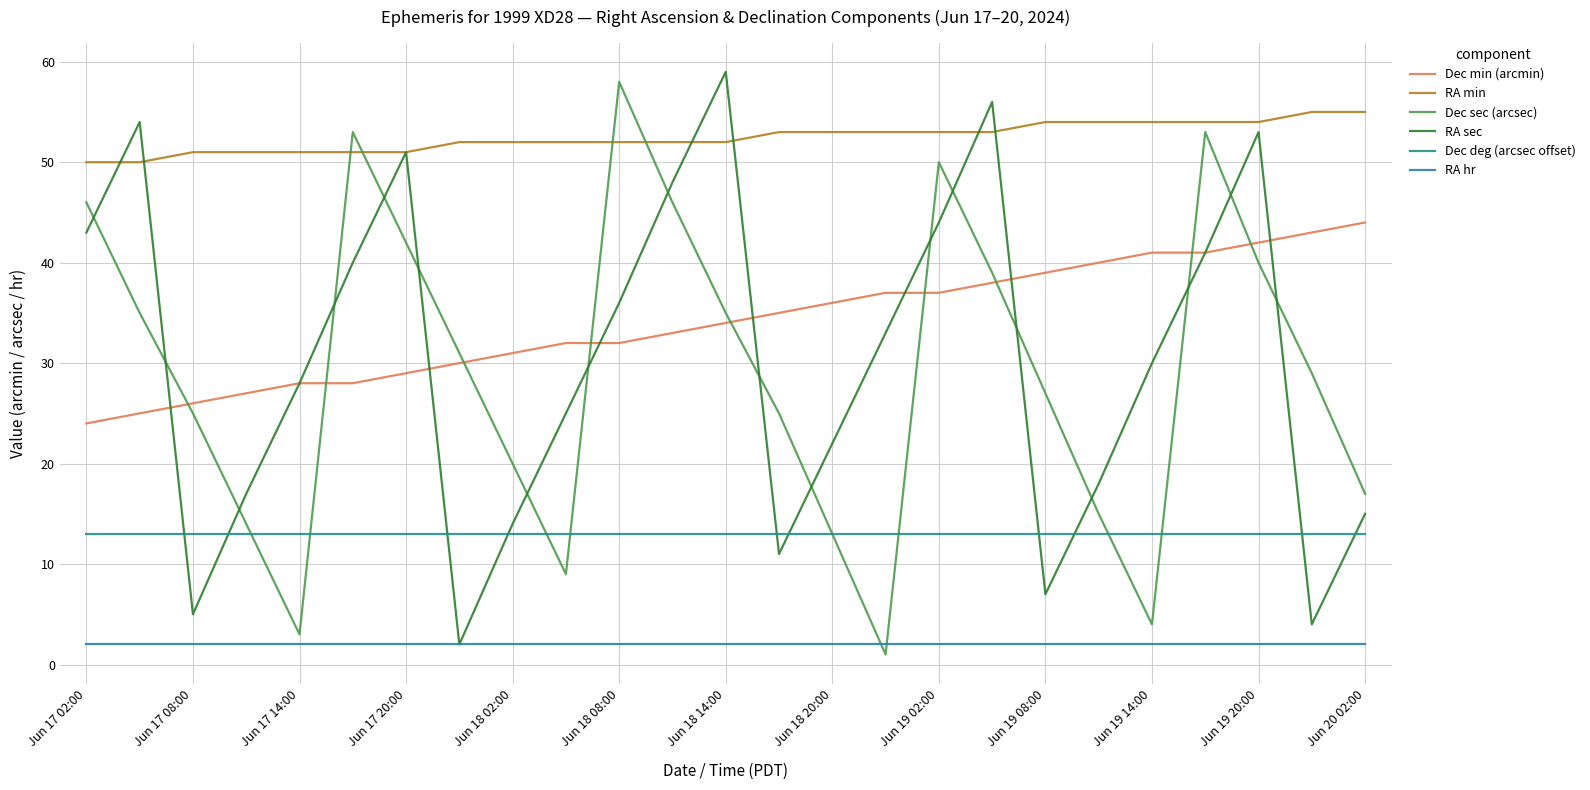

What is the average value of the Dec min (arcmin) series?

34